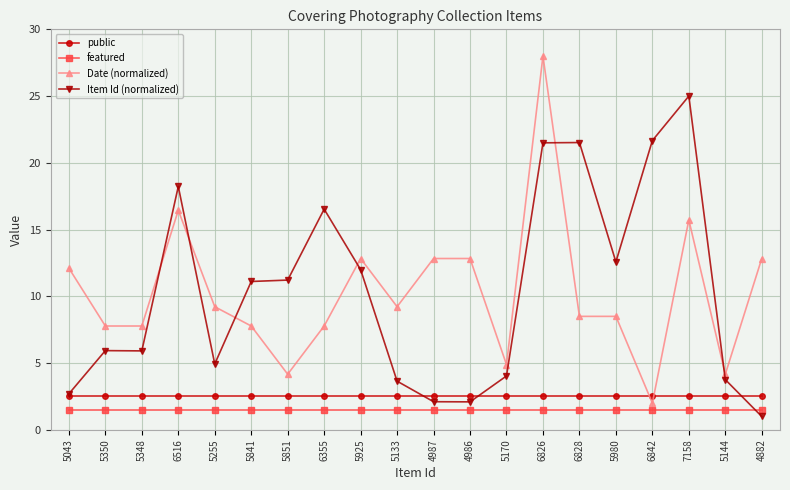

Read the Date (normalized) value at 6842.

2.0